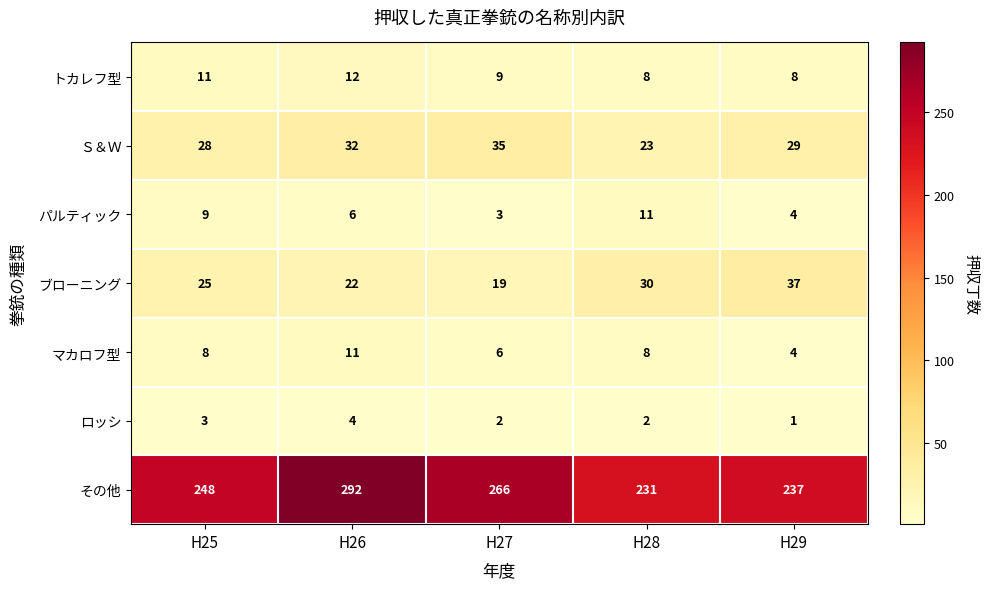

What is the average value of the Ｓ＆Ｗ series?

29